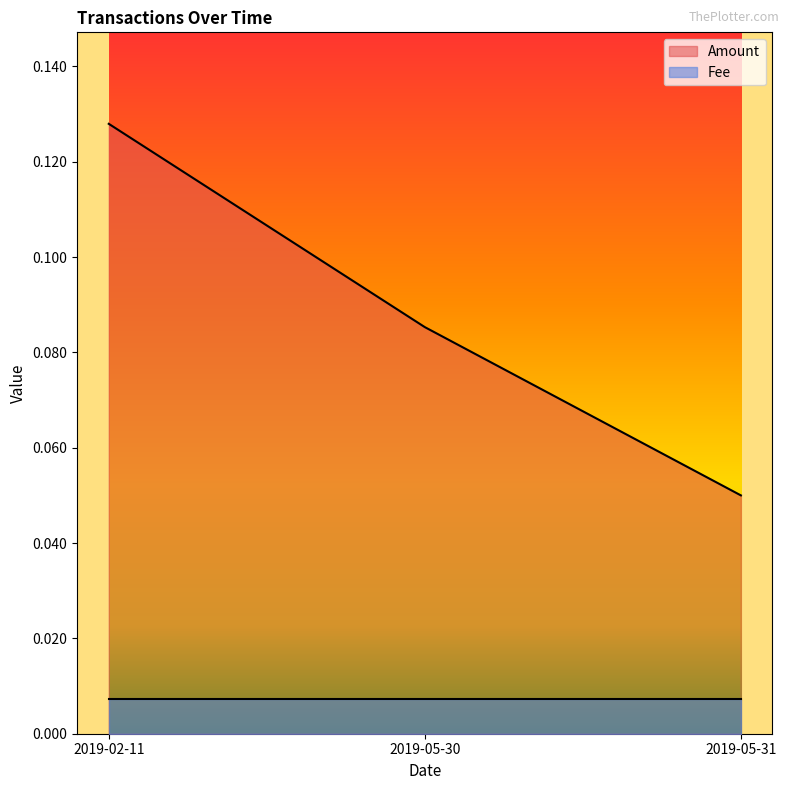

Reading left to right, list all the values displayed in this chart.

2019-02-11=0.1	2019-05-30=0.1	2019-05-31=0.1